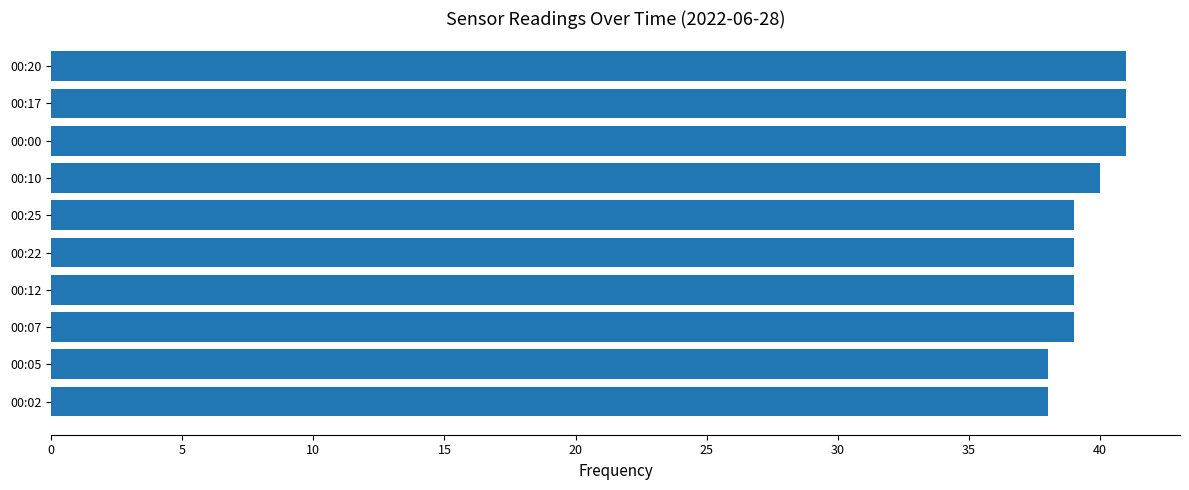

Approximately how many times larger is the value at 00:02 compared to 00:20?

0.9